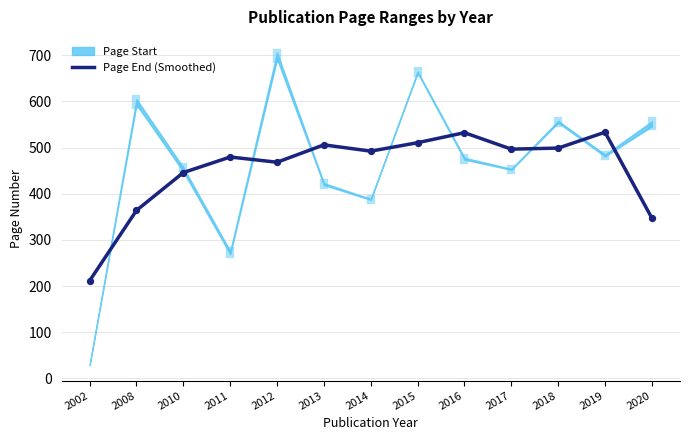

Between 2019 and 2011, which is larger?

2019